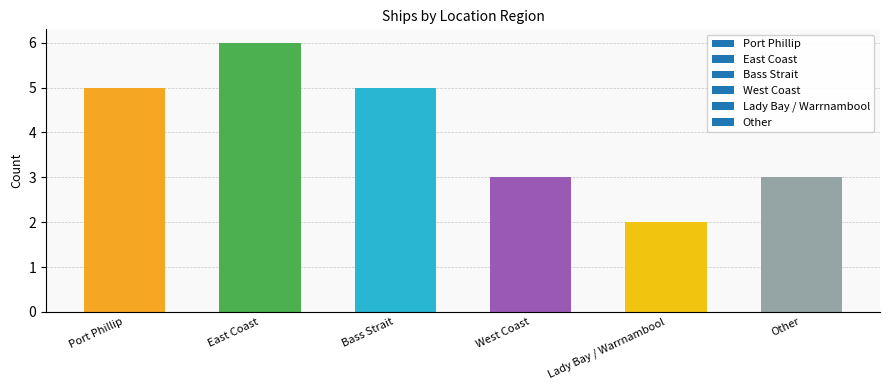

How many categories are shown in the chart?

6